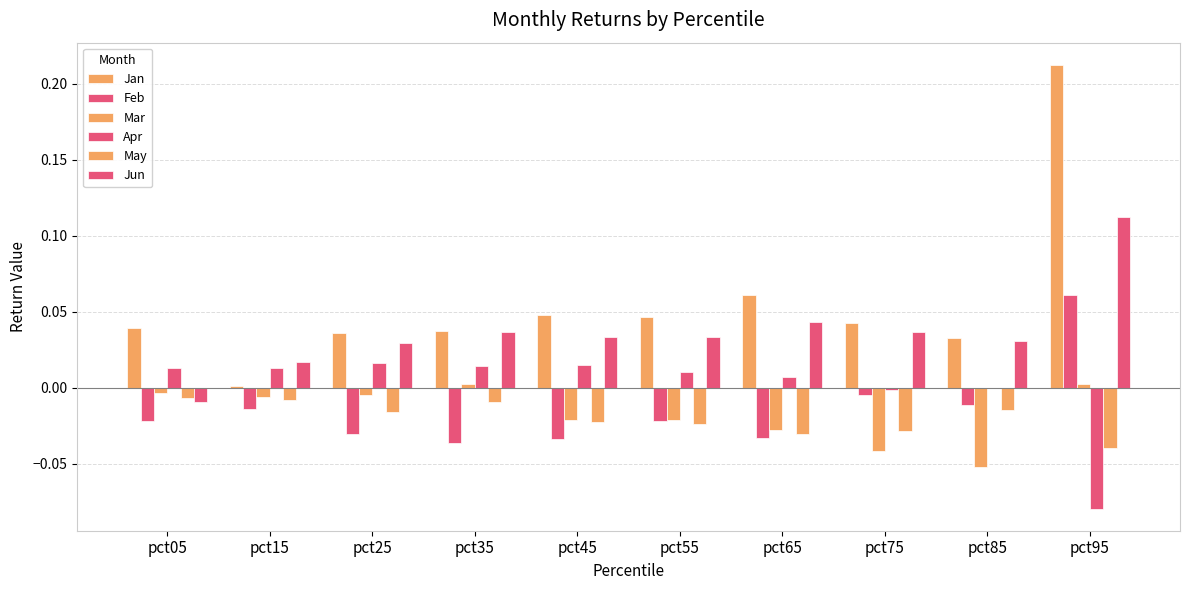

How many distinct data groups are displayed?

6